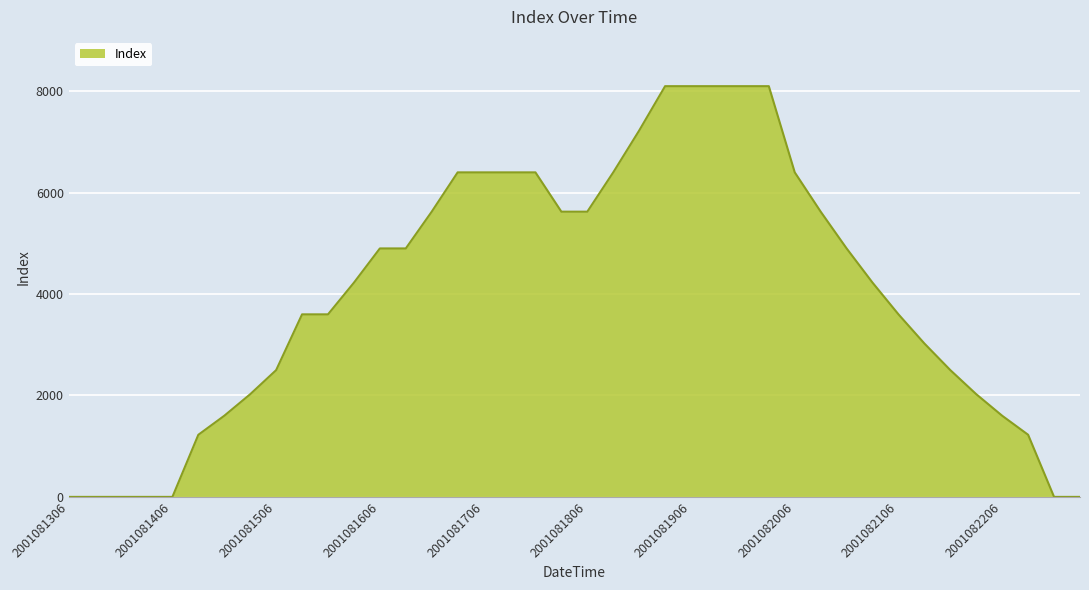

What is the difference between the maximum and minimum values?

8100